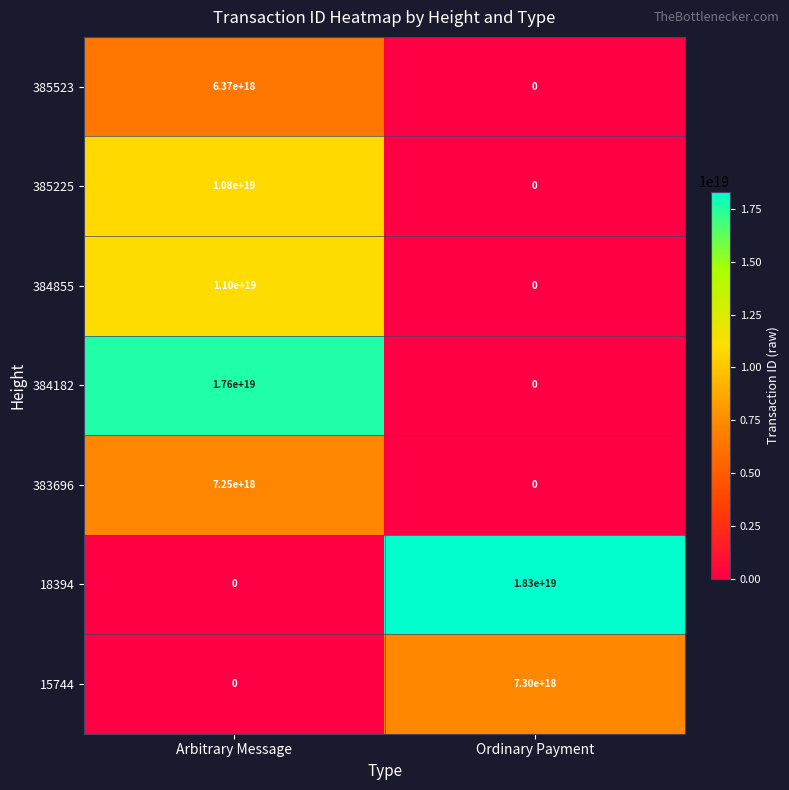

Which series changed the most between Arbitrary Message and Ordinary Payment?

18394